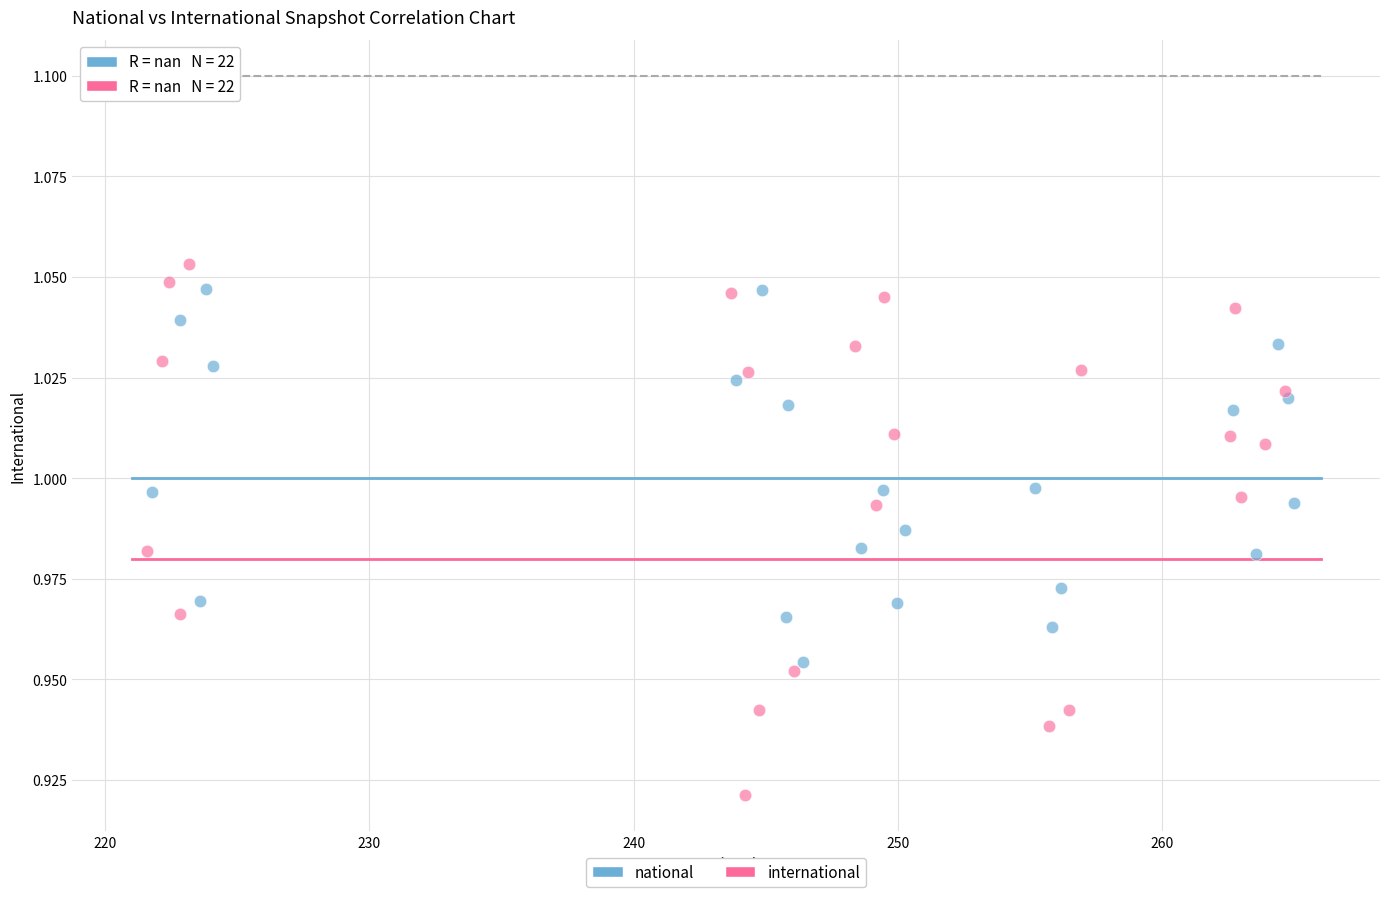

Which series contains the lowest Y value?

international